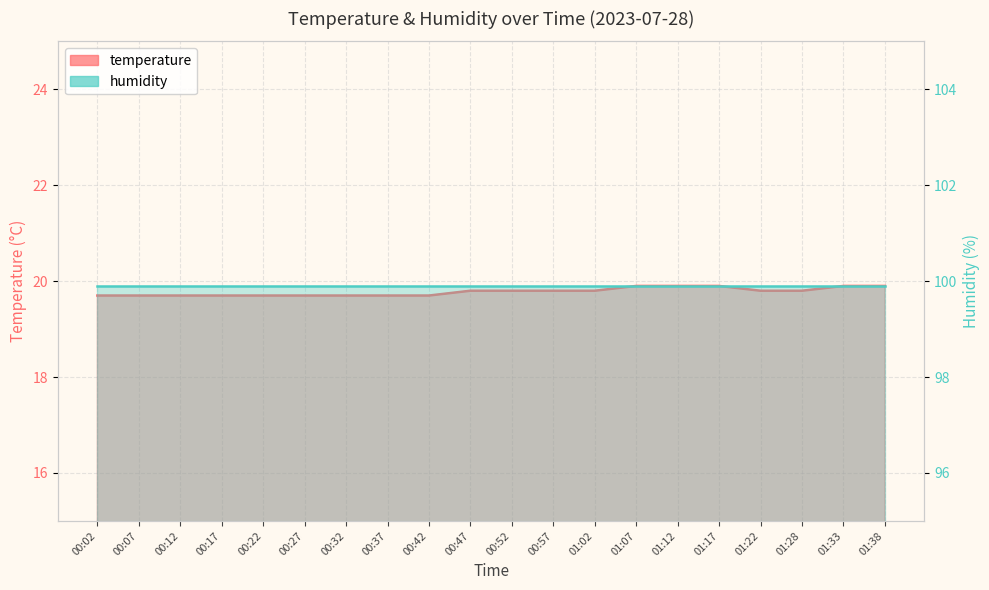

True or false: the data shows 10.6 at 00:22.

False